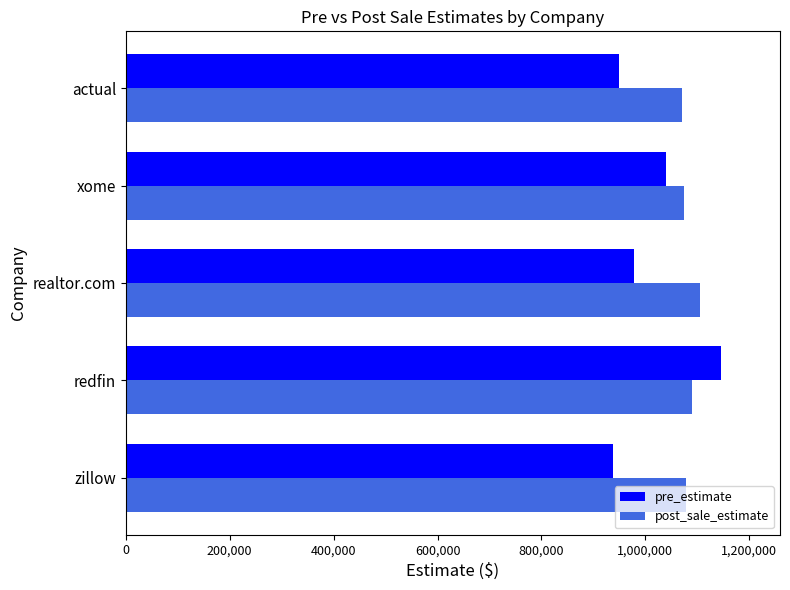

Which series has the largest range (max minus min)?

pre_estimate